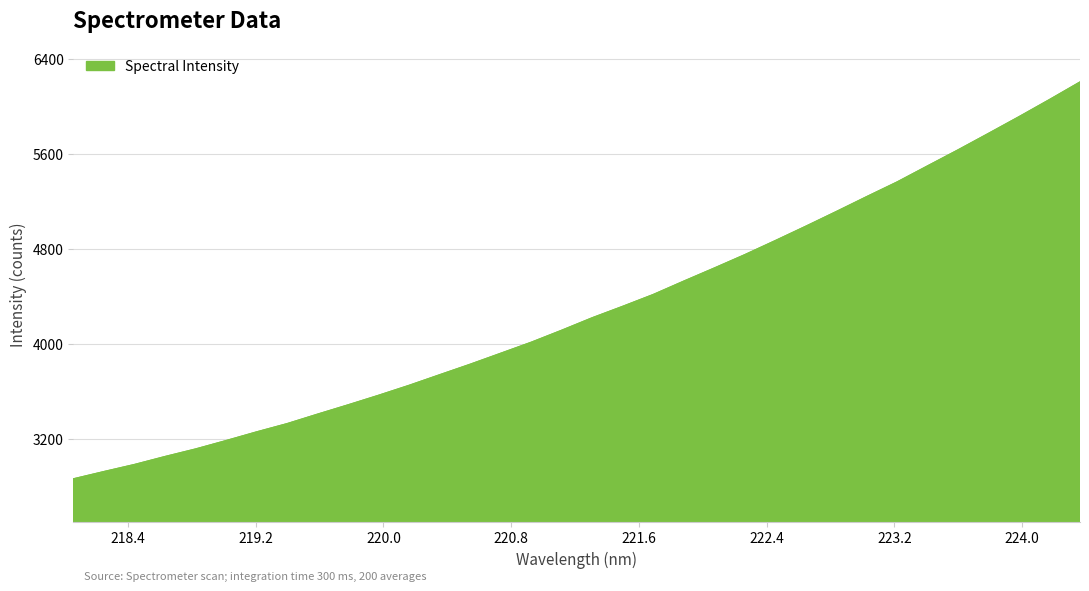

What is the smallest value displayed?

2862.6